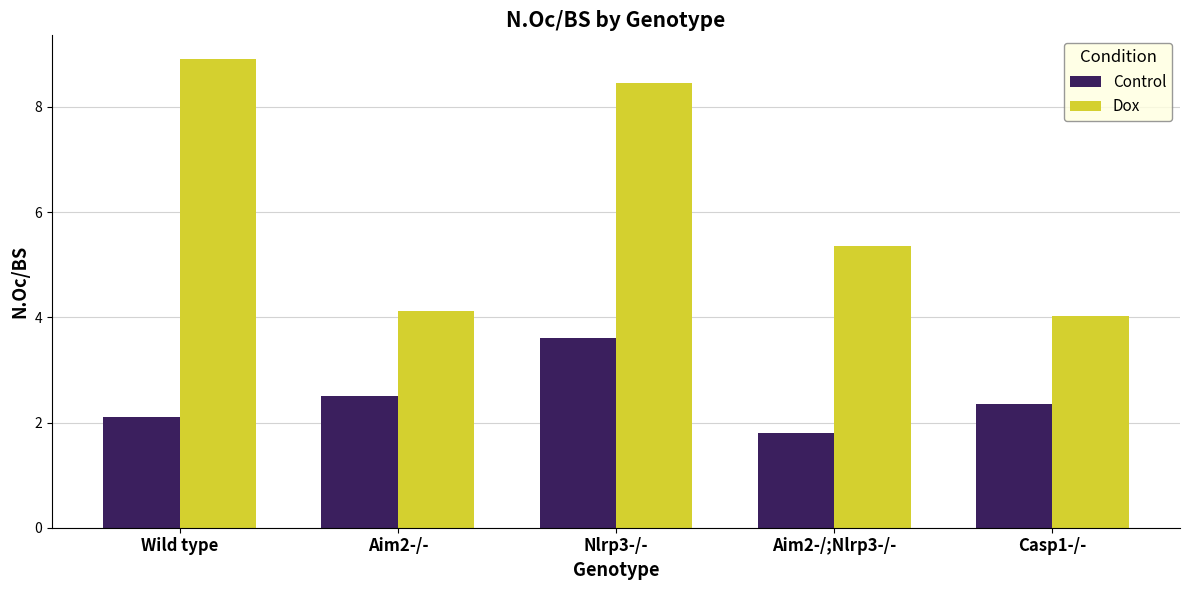

Rank the series by their average value, from lowest to highest.

Control, Dox